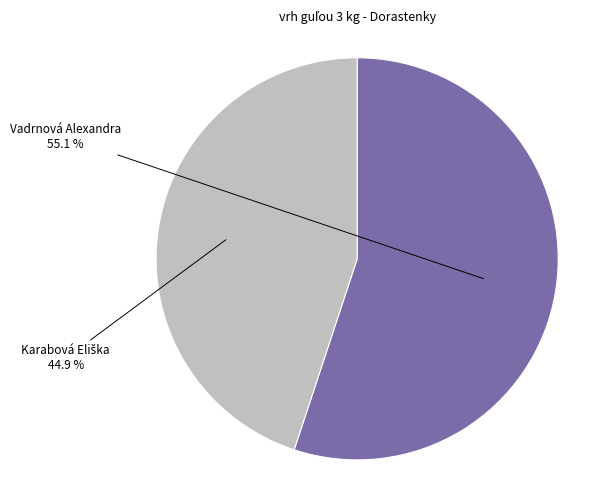

Does any single category account for the majority?

Yes